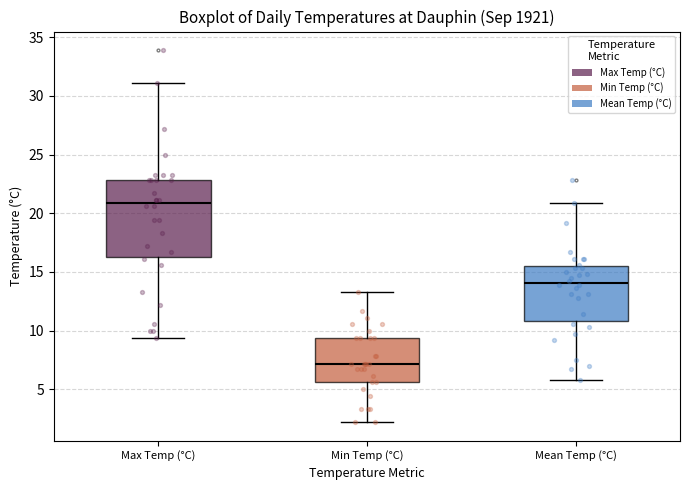

Reading left to right, read every box against the y-axis: the position of its median line, the range the box covers, and the ends of its whiskers. The values are not printed on the chart, so give them approximately, as read against the axis.

Max Temp (°C): median 21.0, box 16.5 to 23.0, whiskers 9.5 to 31.0
Min Temp (°C): median 7.0, box 5.5 to 9.5, whiskers 2.0 to 13.5
Mean Temp (°C): median 14.0, box 11.0 to 15.5, whiskers 6.0 to 21.0